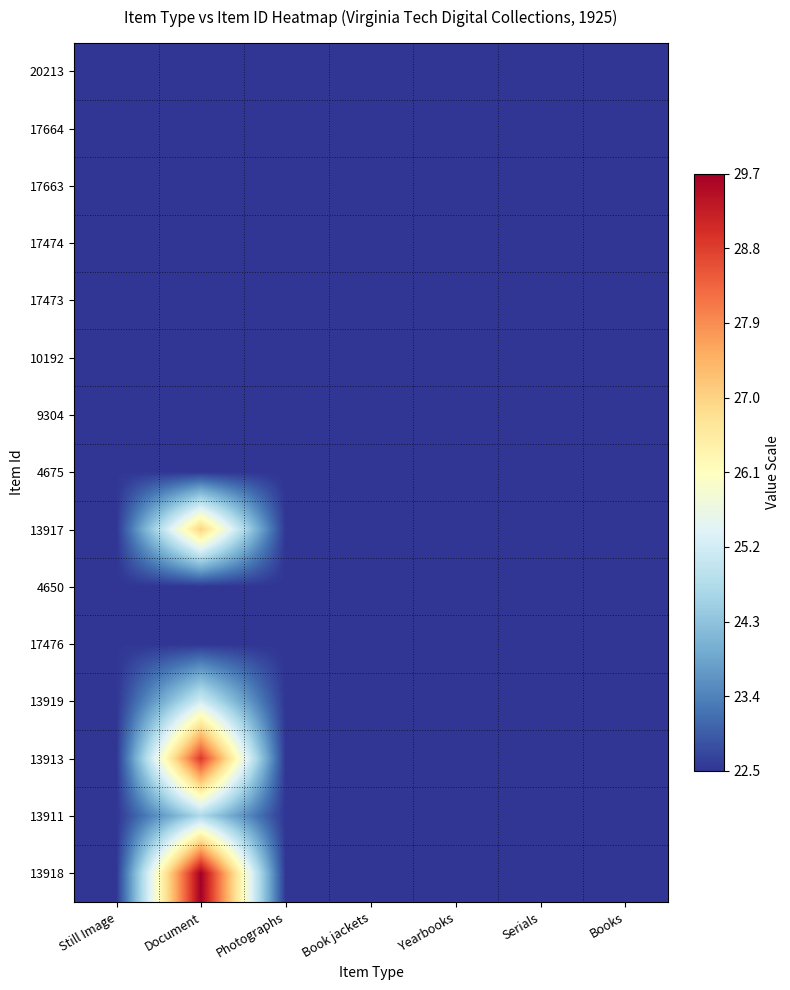

At which category is the sum across all series the highest?

Document